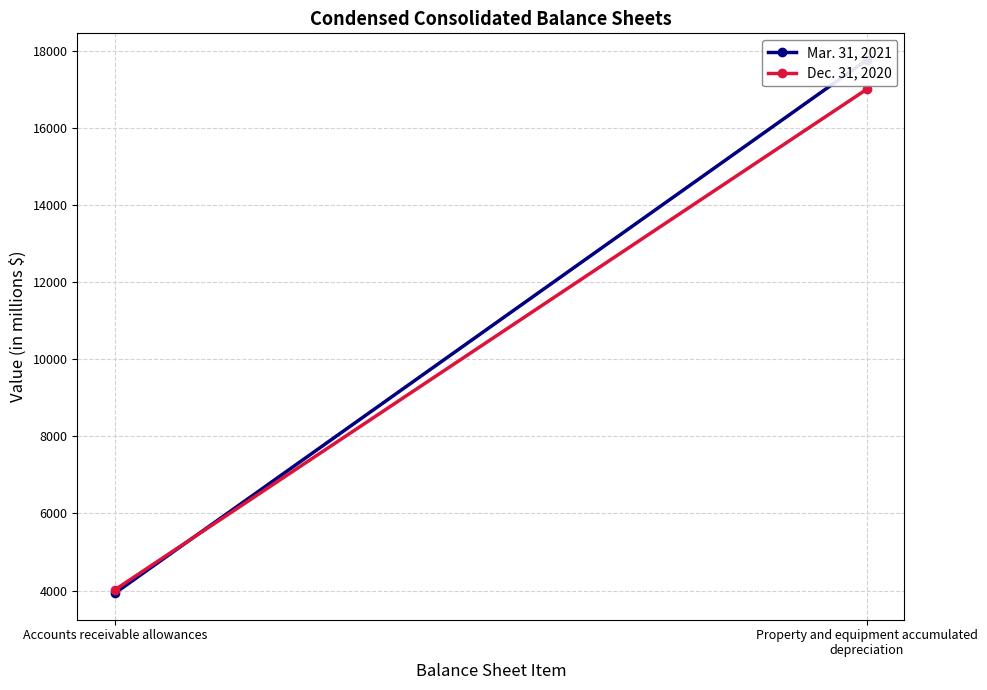

What is the difference between the highest and lowest values at Accounts receivable allowances?

87